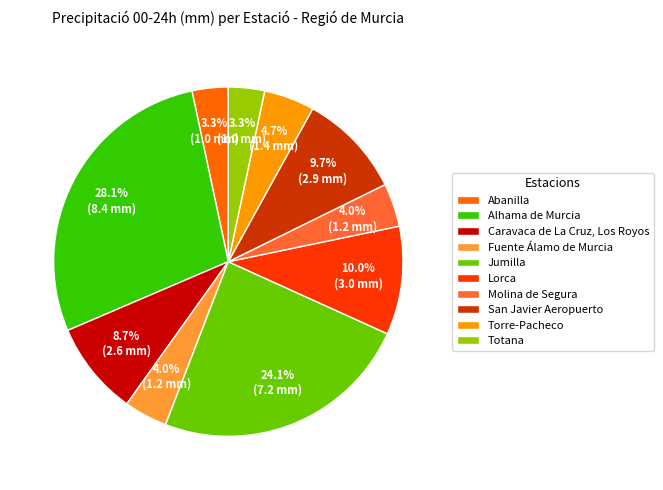

Which has a higher value, Alhama de Murcia or Abanilla?

Alhama de Murcia